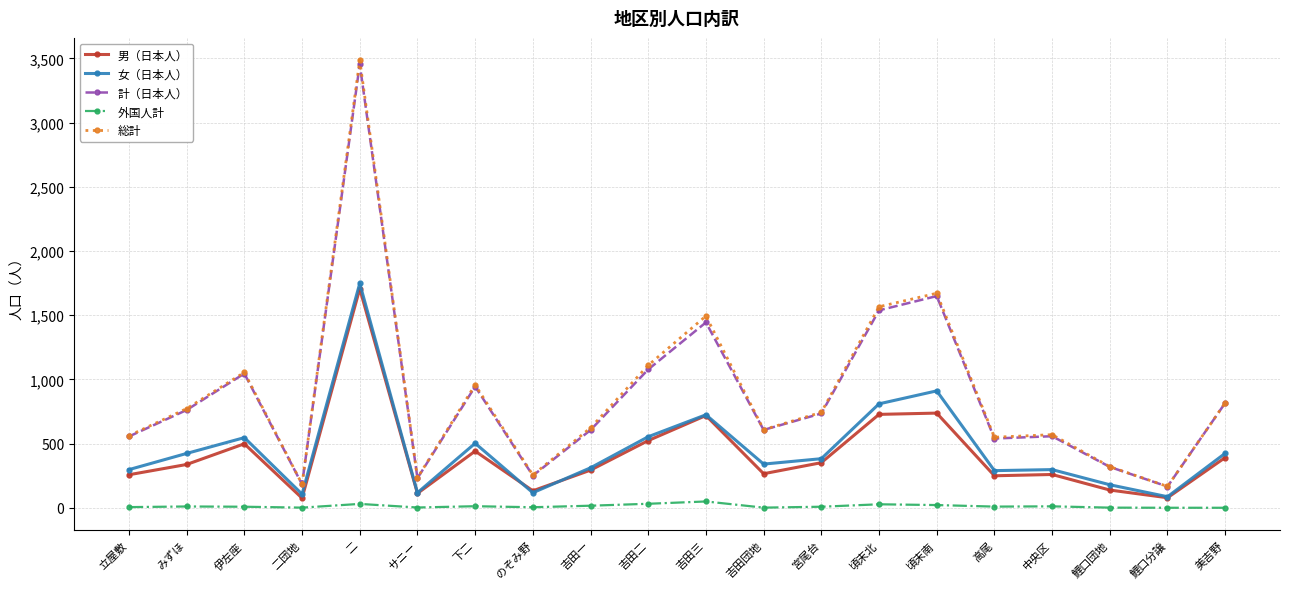

Is it true that 計（日本人） equals 763 at 吉田三?

False